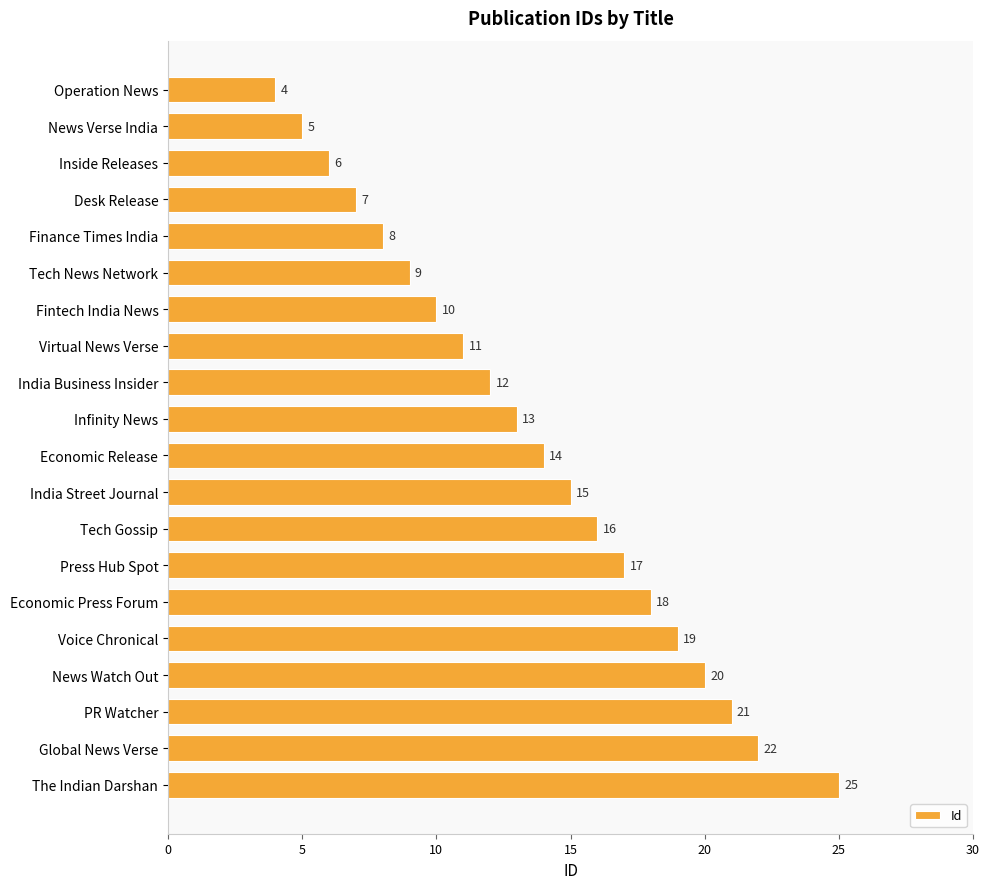

What is the value of the 5th bar from the top?

8